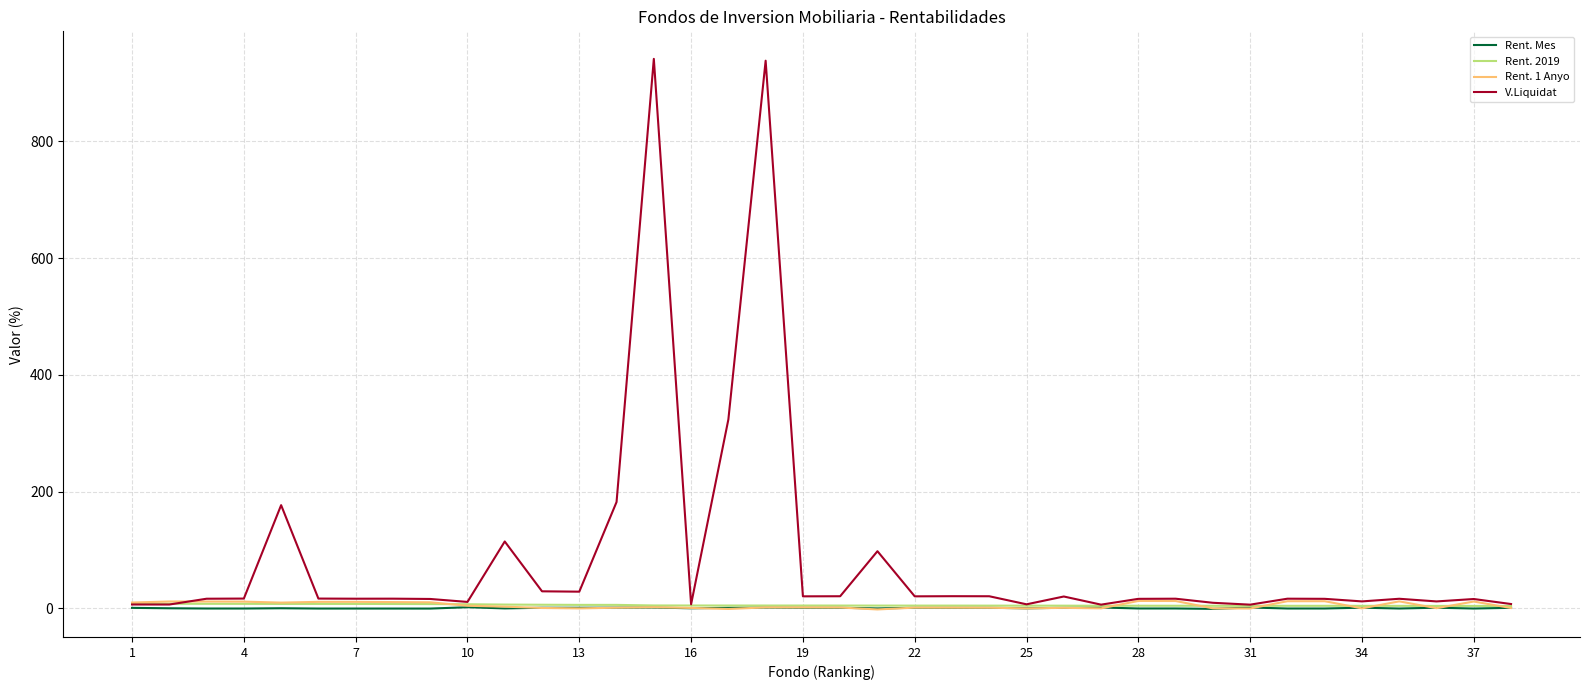

Which series has the widest spread of values?

V.Liquidat